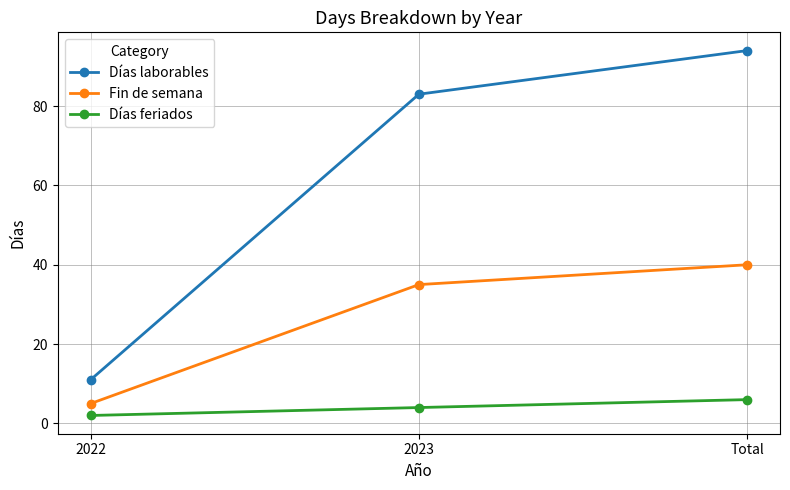

What is the value of the Días laborables point at the 1st from the left?

11